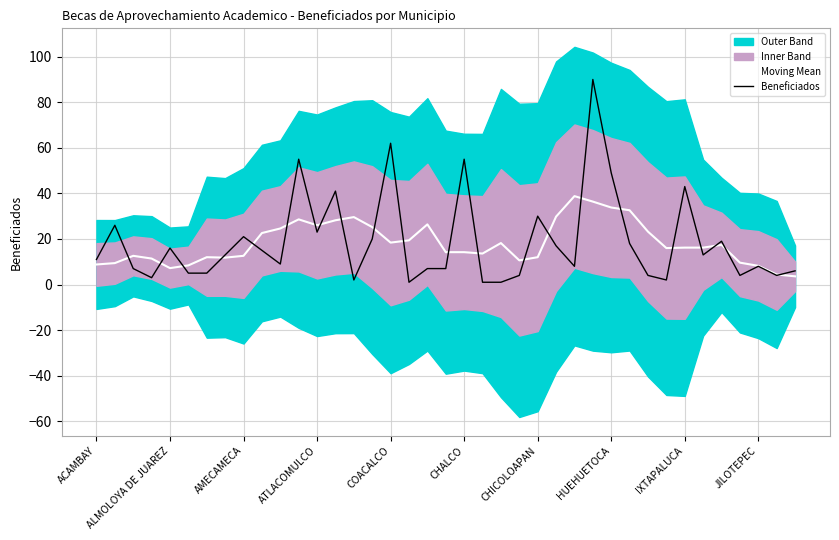

How many lines are shown in the chart?

2